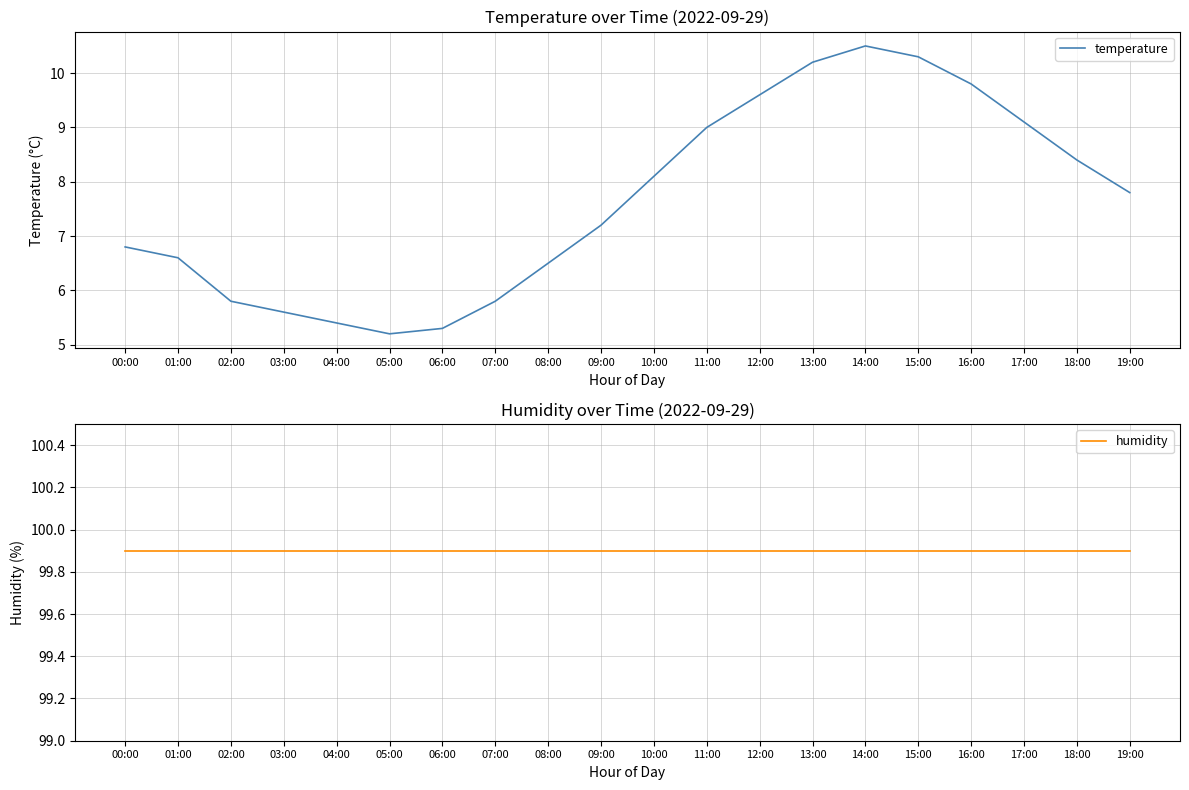

Rank the series at 11:00 from lowest to highest value.

temperature, humidity